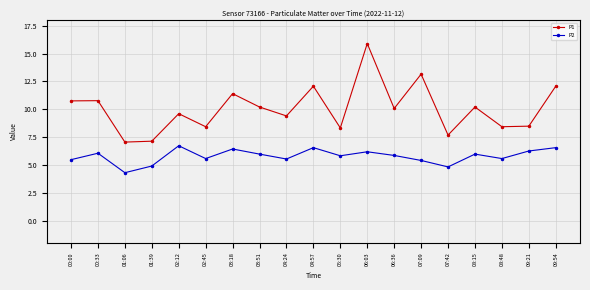

What value does the P1 series have at 07:42?

7.7